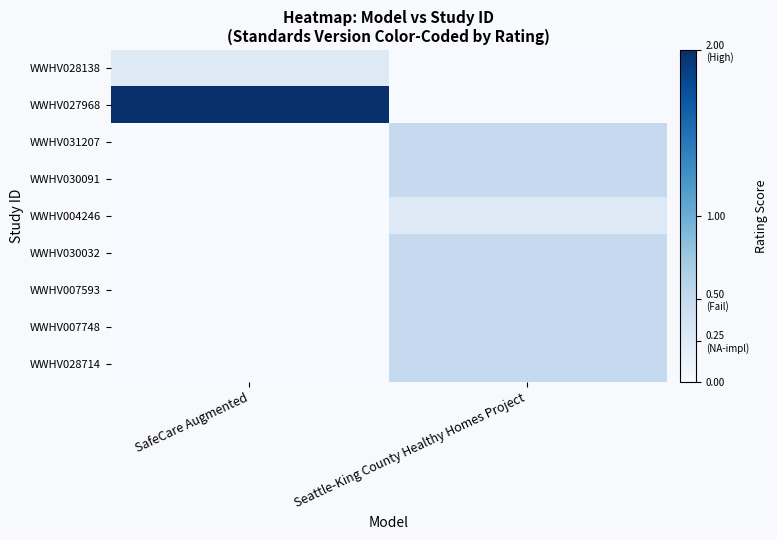

How many data points does each series have?

2